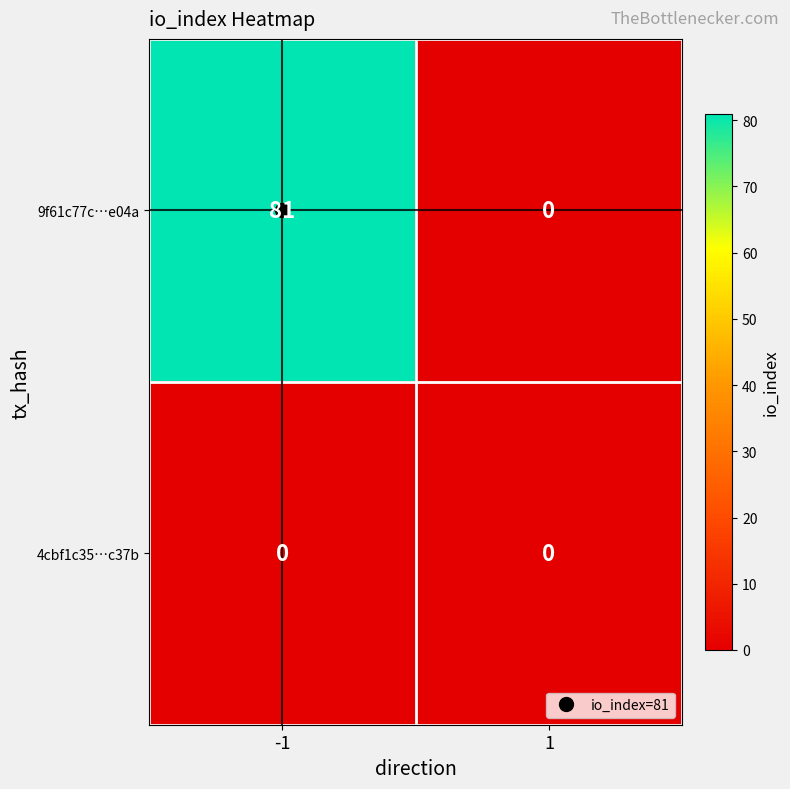

What is the total value across all series at -1?

81